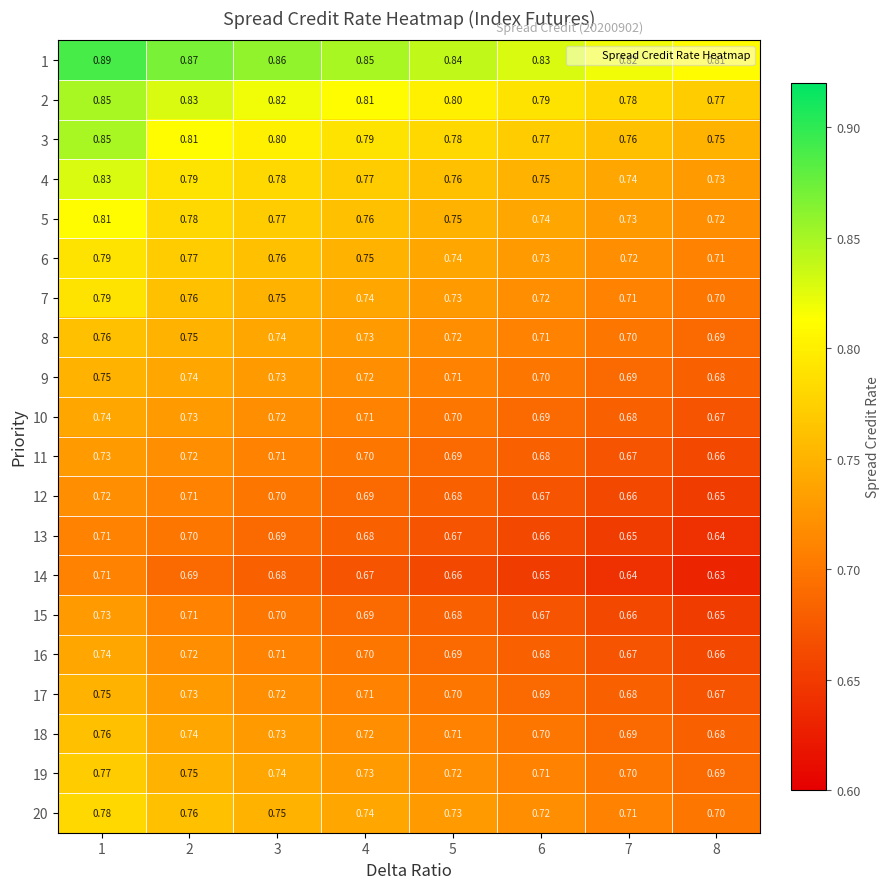

Is the value of 1 at 6 greater than the value of 5 at 6?

Yes